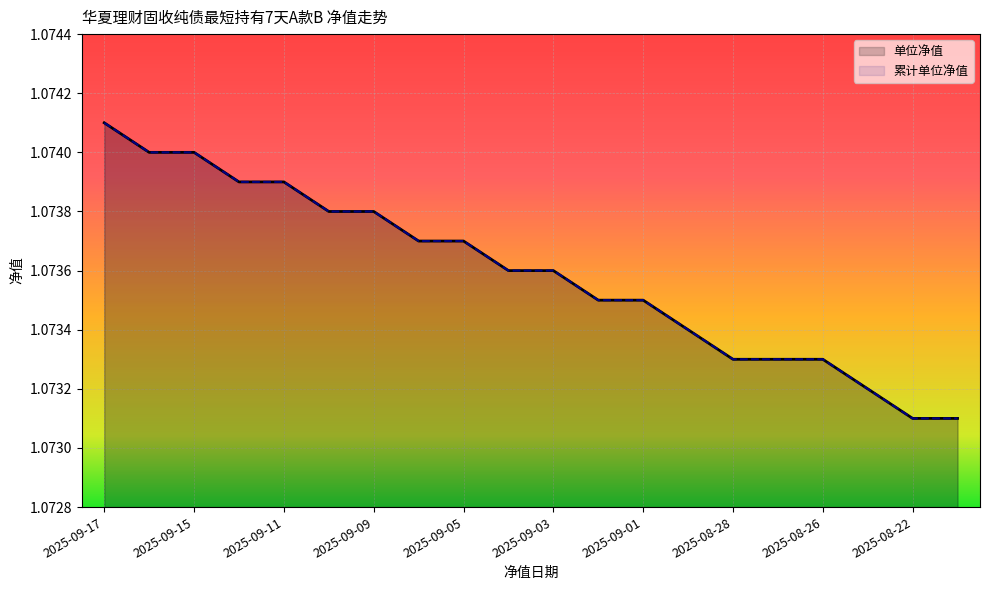

Rank the categories by 单位净值 value from highest to lowest.

2025-09-17, 2025-09-16, 2025-09-15, 2025-09-12, 2025-09-11, 2025-09-10, 2025-09-09, 2025-09-08, 2025-09-05, 2025-09-04, 2025-09-03, 2025-09-02, 2025-09-01, 2025-08-29, 2025-08-28, 2025-08-27, 2025-08-26, 2025-08-25, 2025-08-22, 2025-08-21